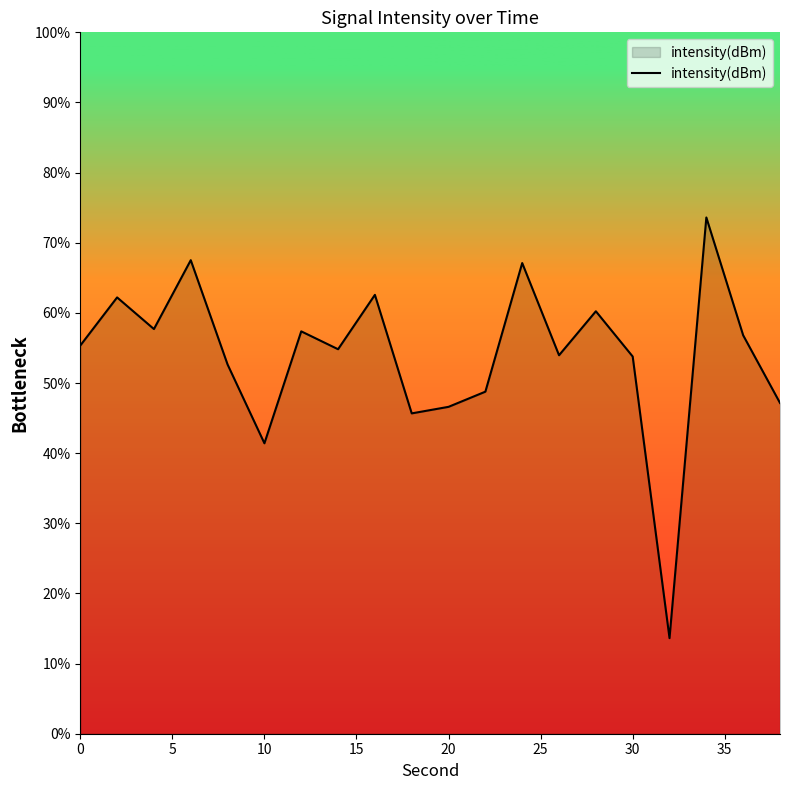

What is the greatest value displayed?

73.6